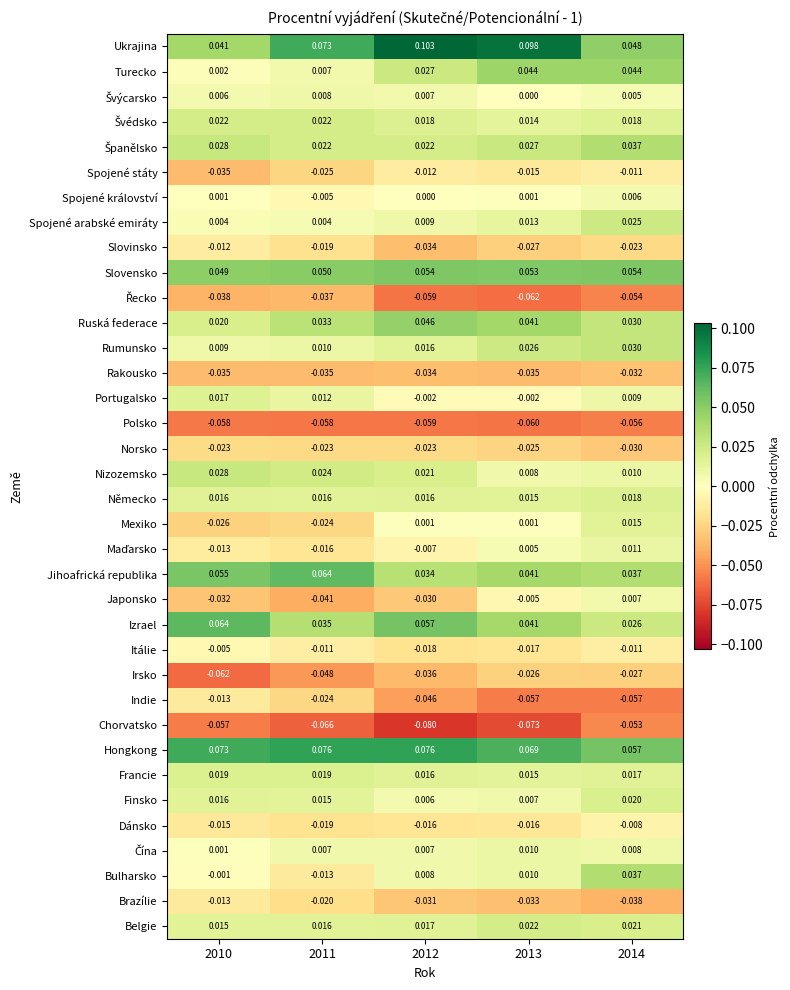

At how many categories does at least one series exceed 0?

5